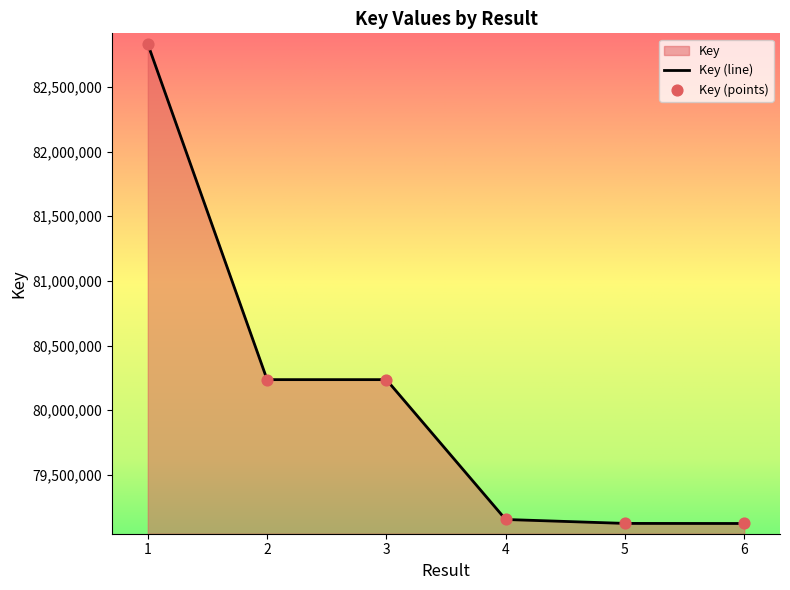

What is the ratio of the value at 4 to the value at 1?

1.0